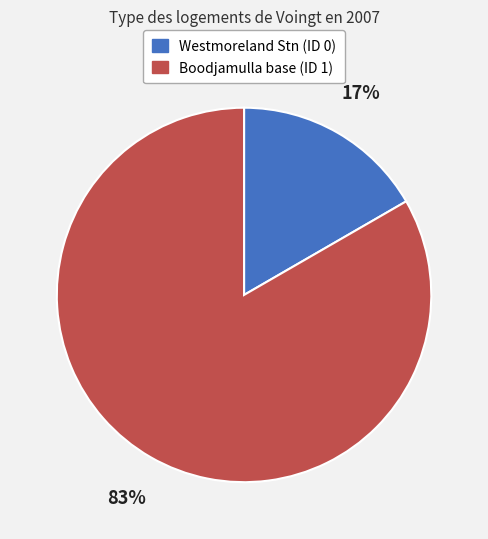

Do Westmoreland Stn (ID 0) and Boodjamulla base (ID 1) together represent more than half of the pie?

Yes